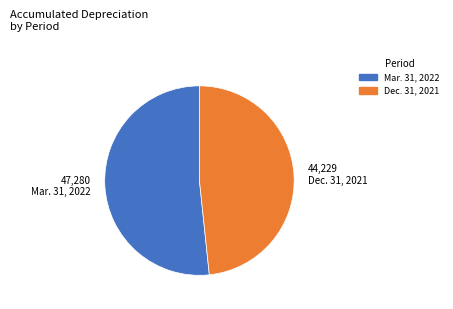

Is it true that Dec. 31, 2021 is 41% of the pie?

False